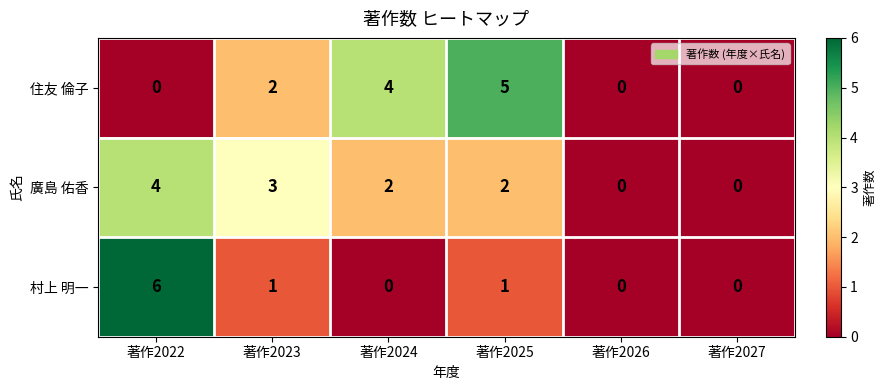

Reading left to right, transcribe all the data shown in this chart.

住友 倫子: 0	2	4	5	0	0
廣島 佑香: 4	3	2	2	0	0
村上 明一: 6	1	0	1	0	0